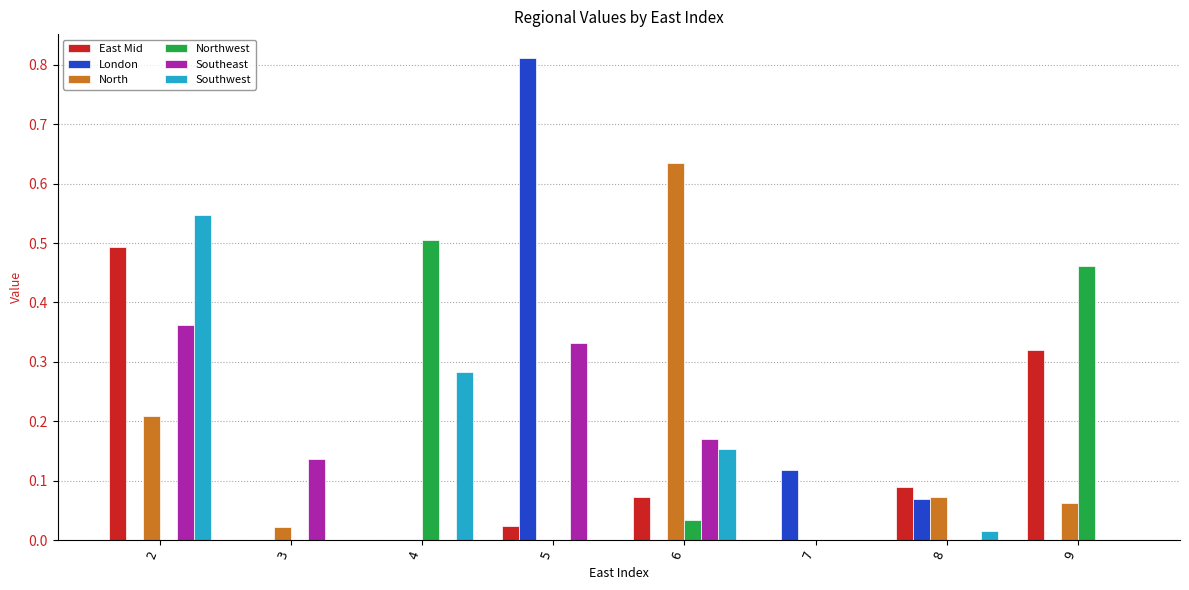

True or false: Southwest has a value of 0.0 at 8.

True